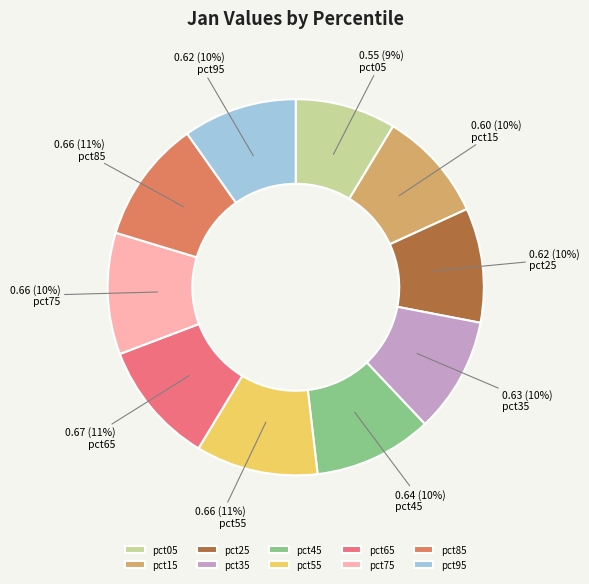

How many segments does this pie chart have?

10